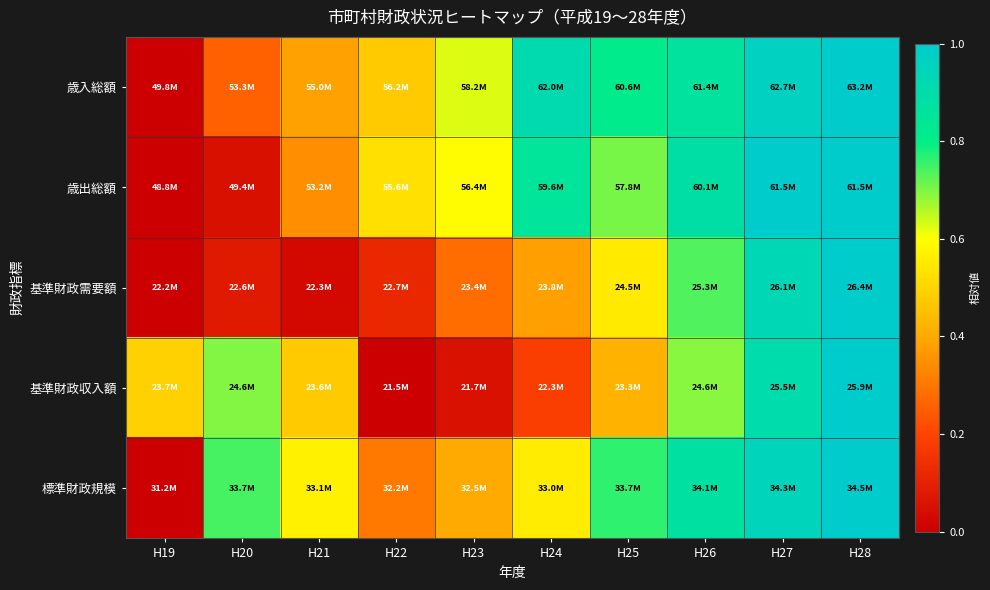

Which has a higher value, H25 or H19?

H25